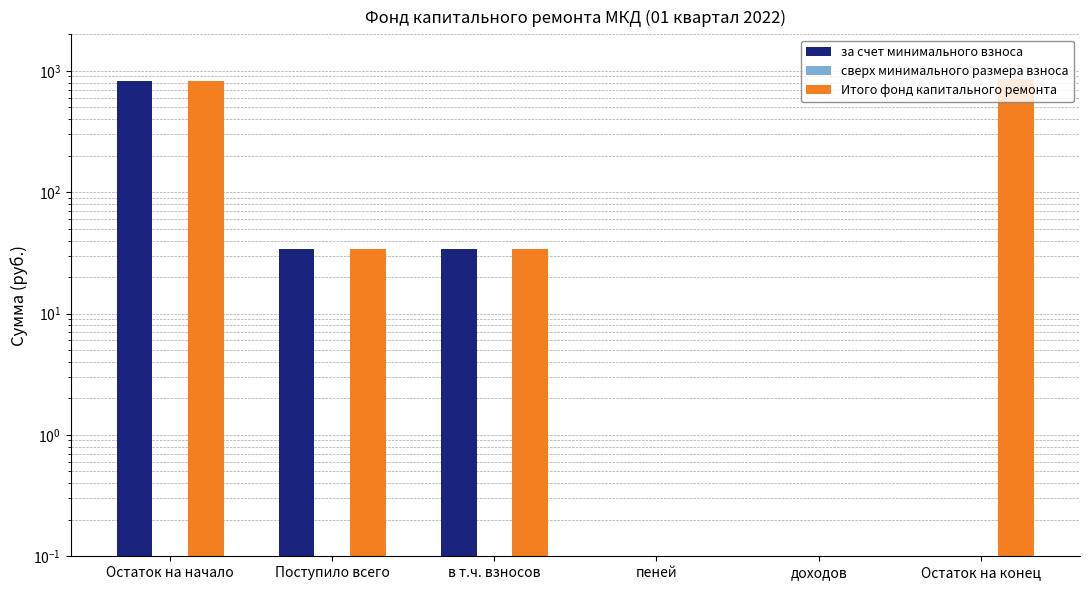

What is the sum of the Итого фонд капитального ремонта values at доходов and в т.ч. взносов?

34.3